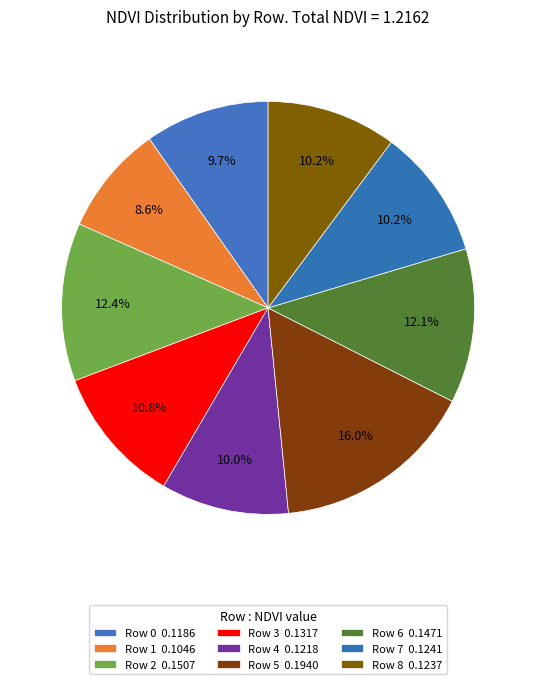

Between Row 8 and Row 6, which is larger?

Row 6